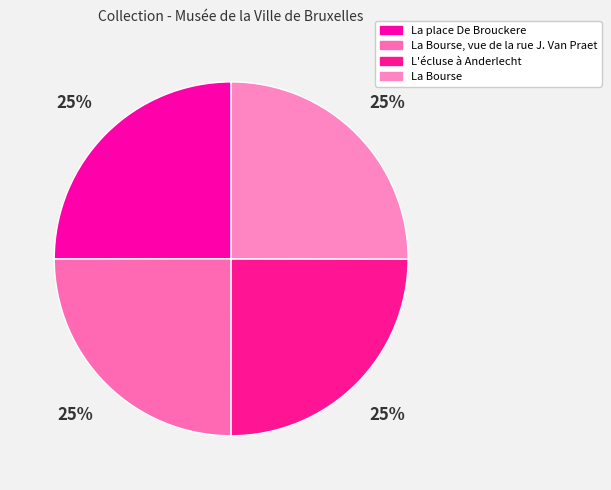

To the nearest percent, what percentage of the pie is La place De Brouckere?

25%